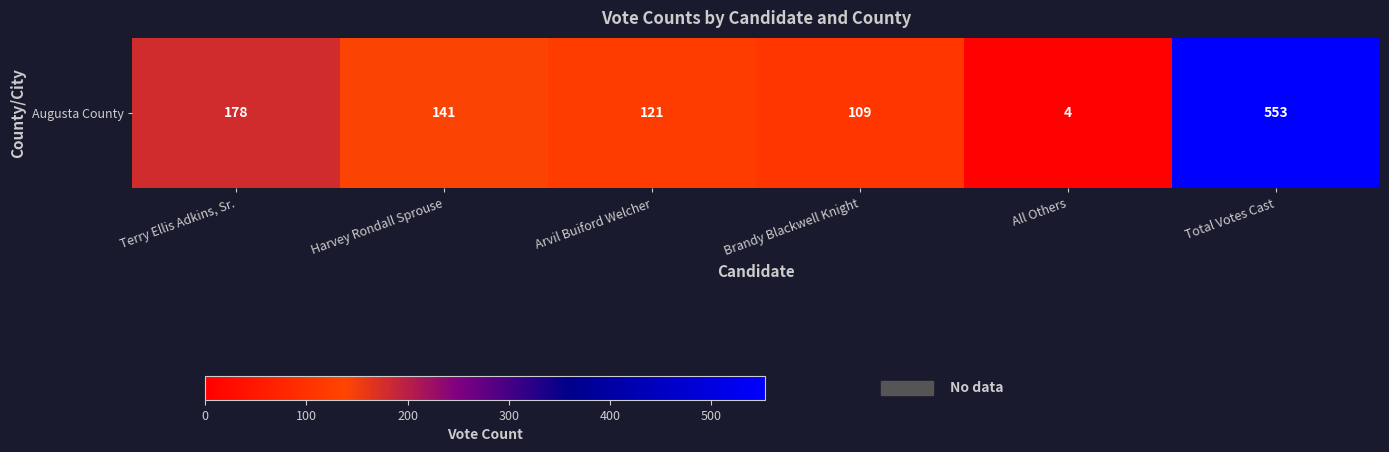

Count the number of data series in this chart.

1